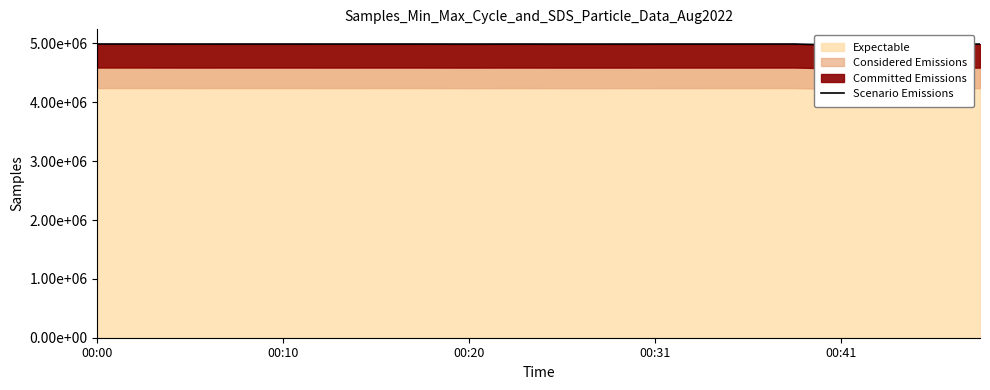

True or false: there are more than 2 points higher than both neighbors.

True